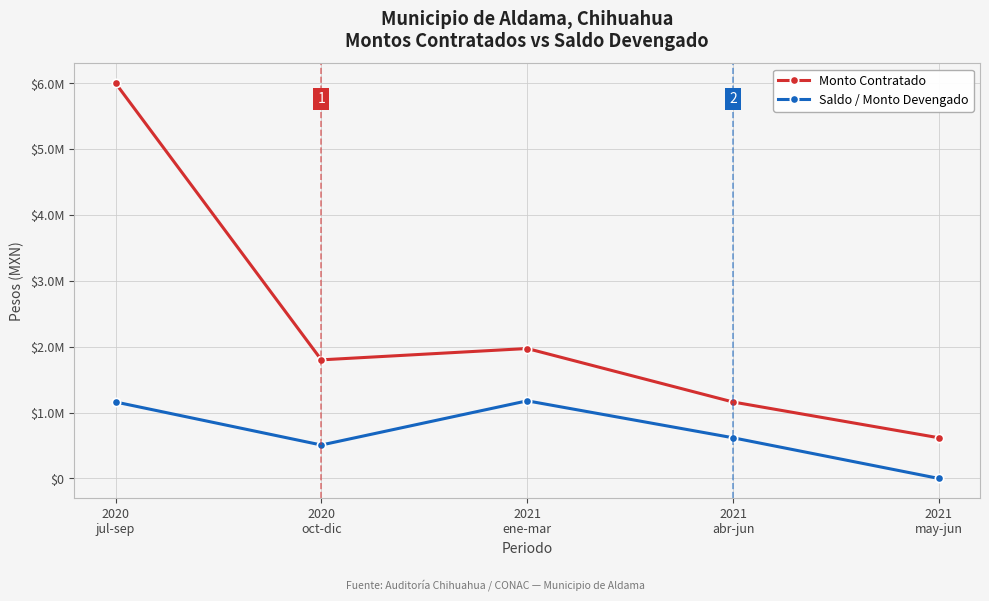

What is the total value across all series at 2021
ene-mar?

3150302.9